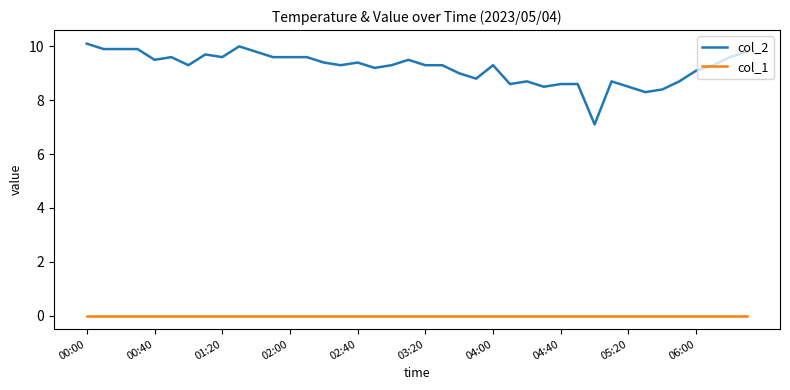

True or false: col_2 and col_1 intersect in this chart.

False